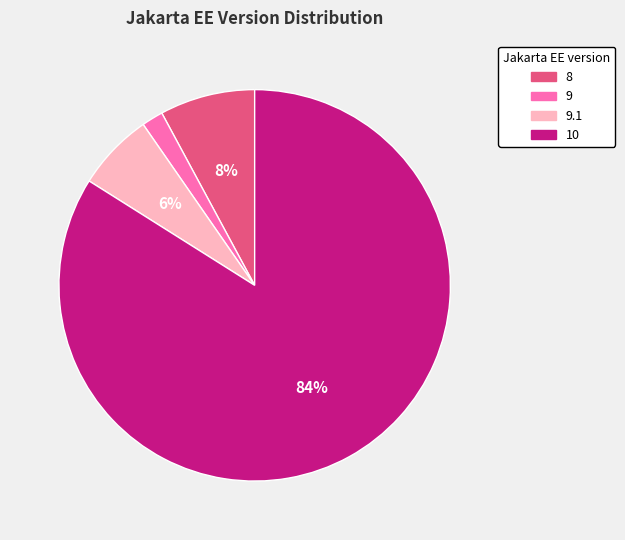

To the nearest percent, what is the difference between the largest and smallest slice percentages?

82%